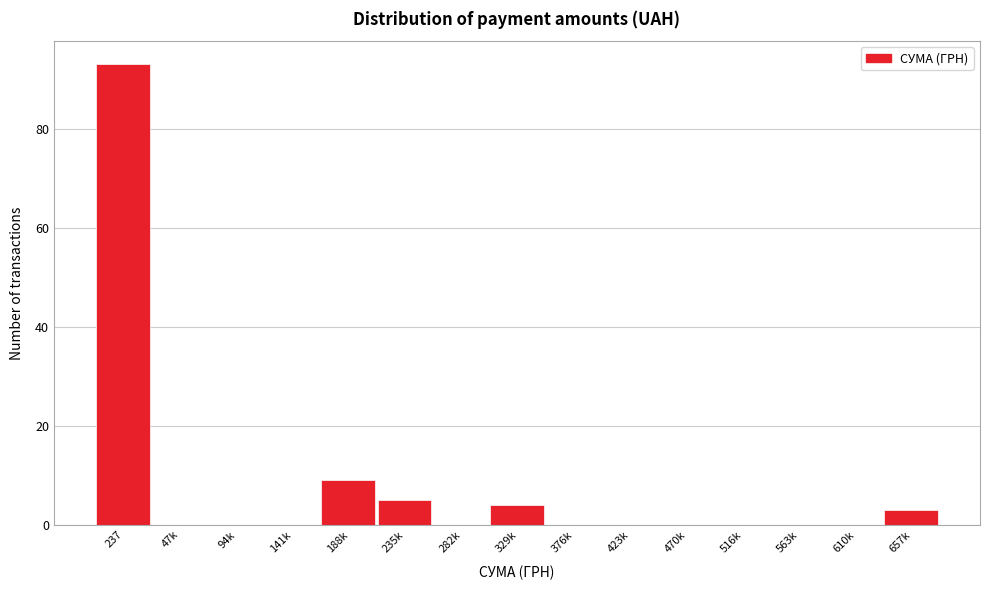

Reading right to left, what are all the values shown in this chart?

657k=3	610k=0	563k=0	516k=0	470k=0	423k=0	376k=0	329k=4	282k=0	235k=5	188k=9	141k=0	94k=0	47k=0	237=93